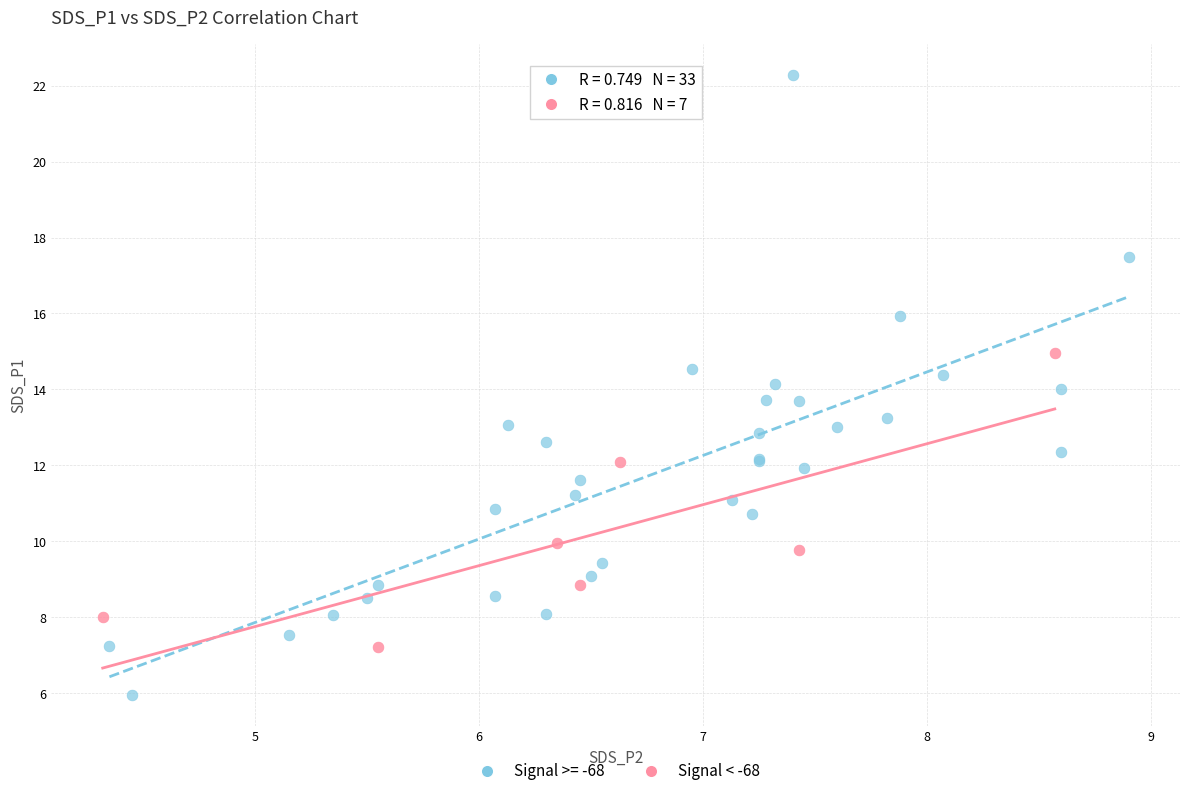

Which series contains the lowest Y value?

Signal >= -68